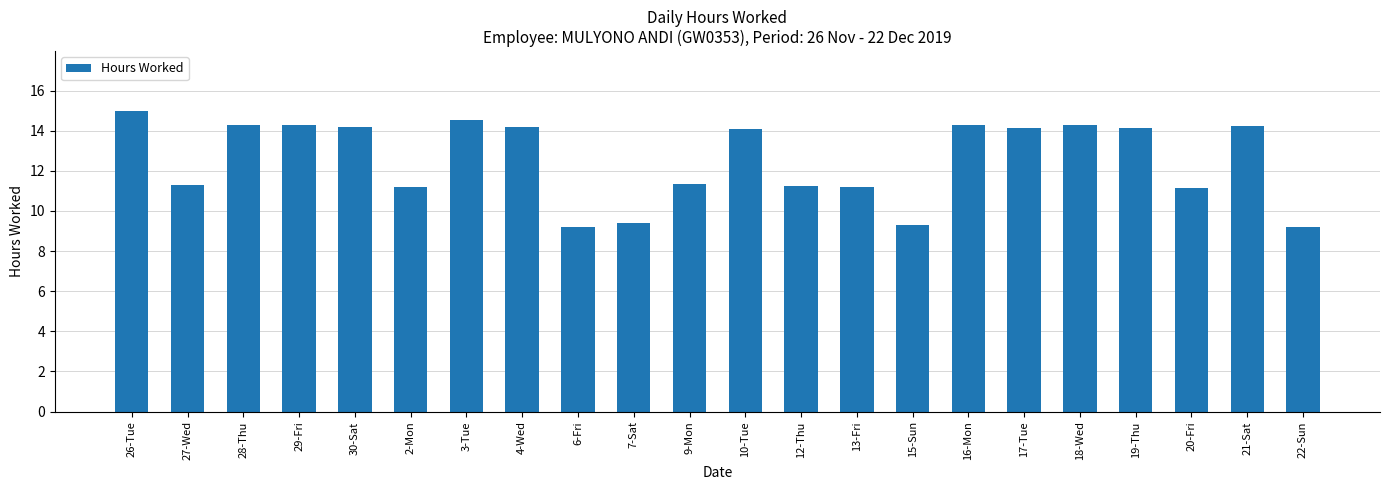

What is the difference between the values at 10-Tue and 27-Wed?

2.8